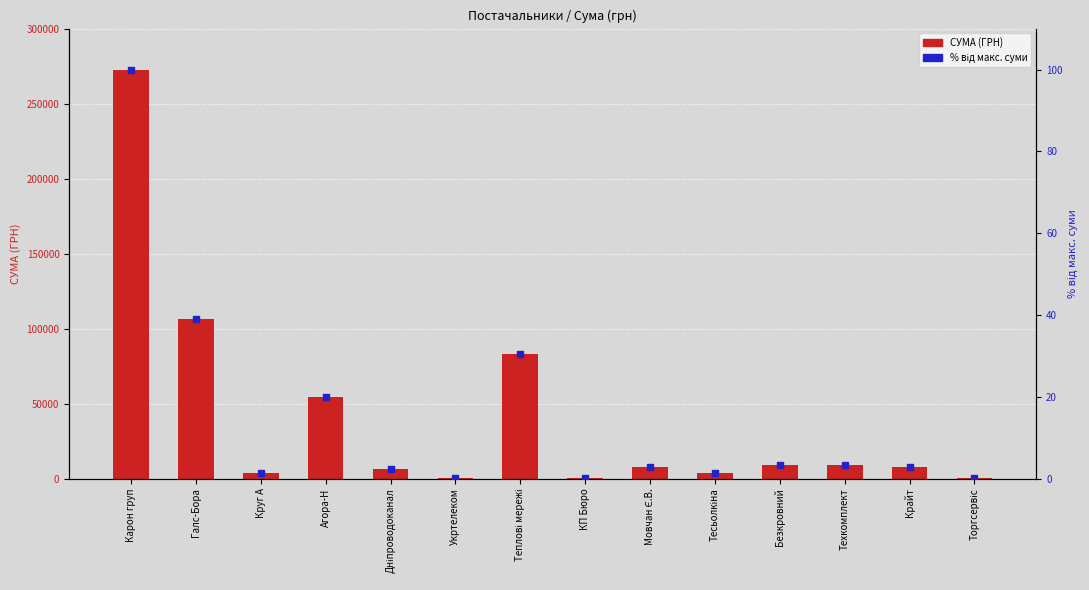

Which series contains the lowest Y value?

відсоток від макс. суми